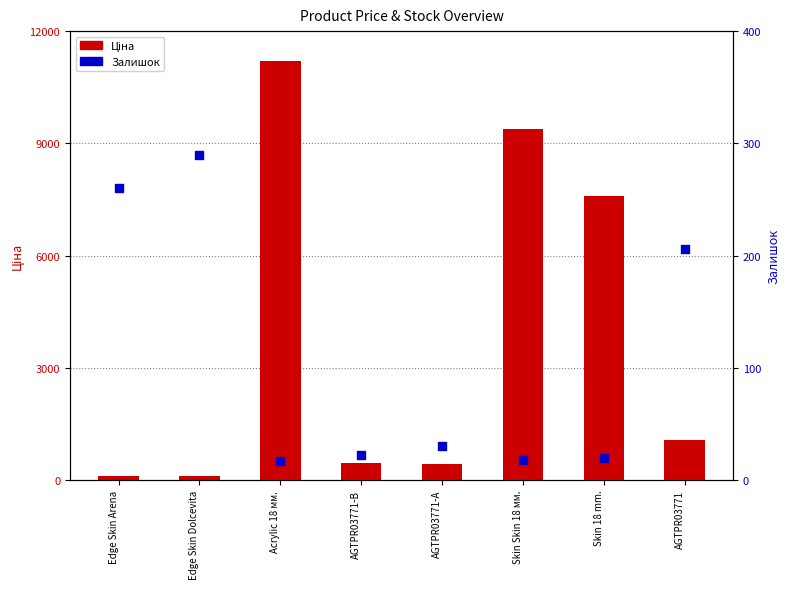

Which series has the largest total across all categories?

Ціна